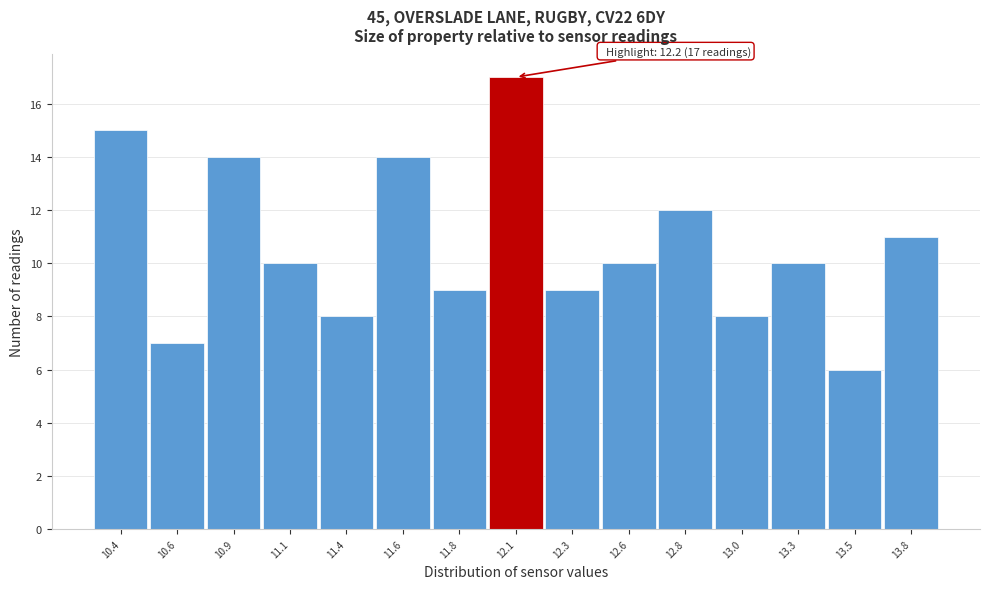

Reading left to right, what are all the values shown in this chart?

15	7	14	10	8	14	9	17	9	10	12	8	10	6	11